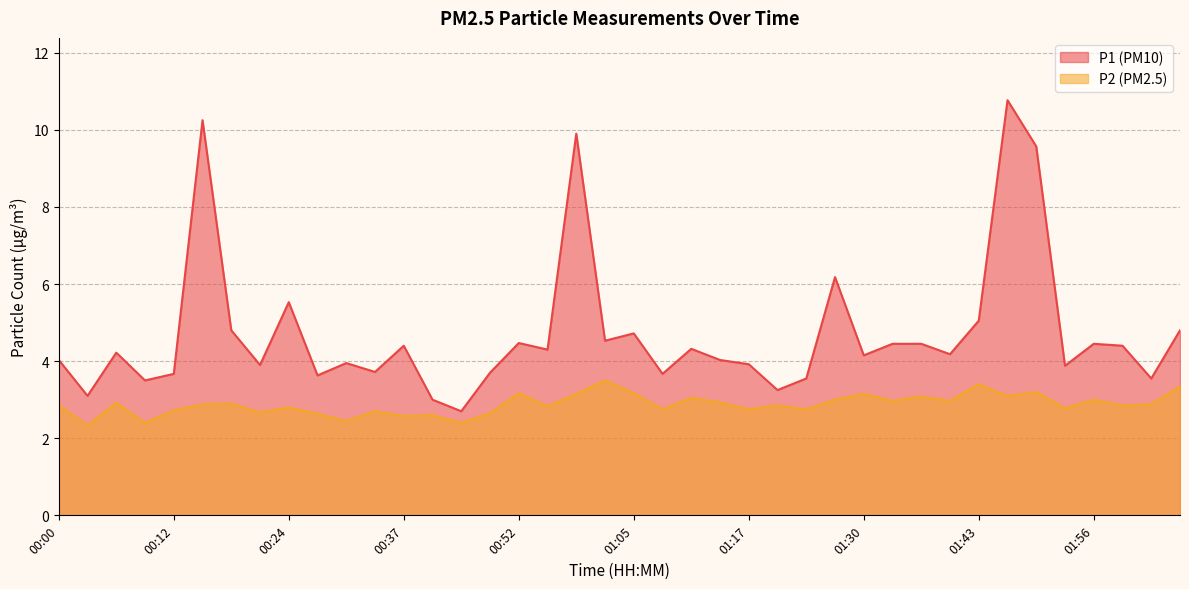

At which label is P2 closest to 2?

00:03